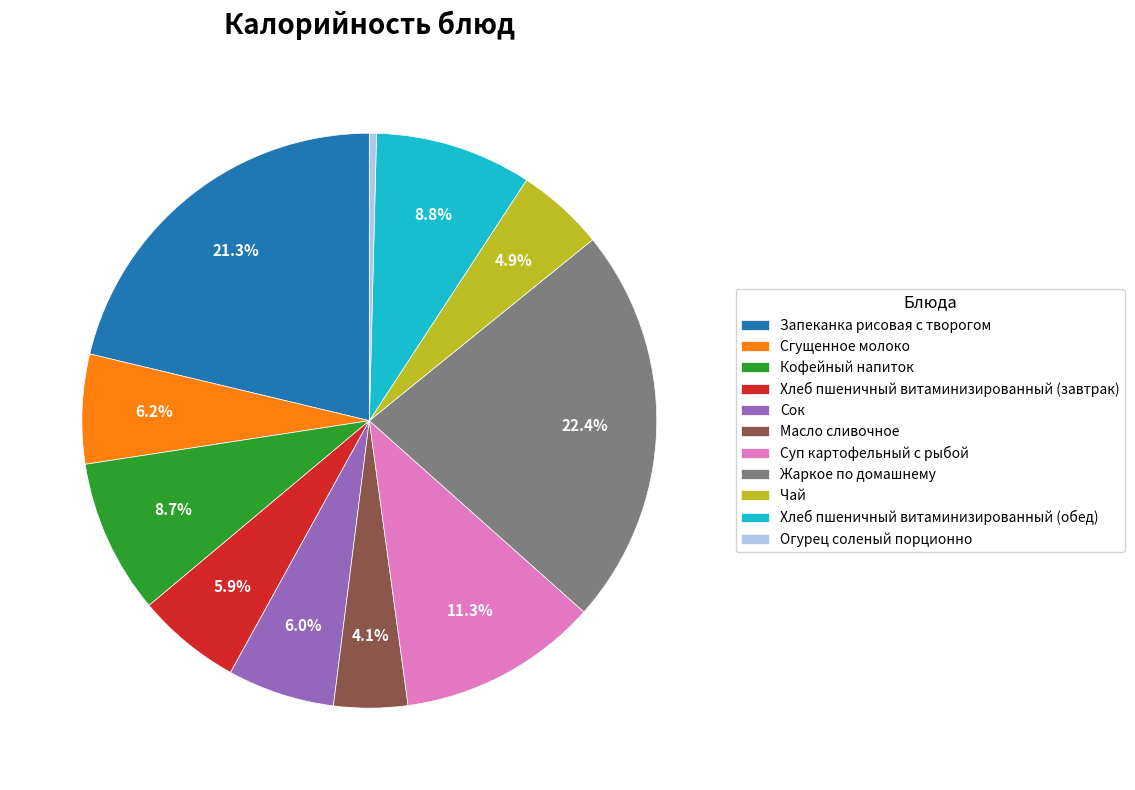

How many segments does this pie chart have?

11